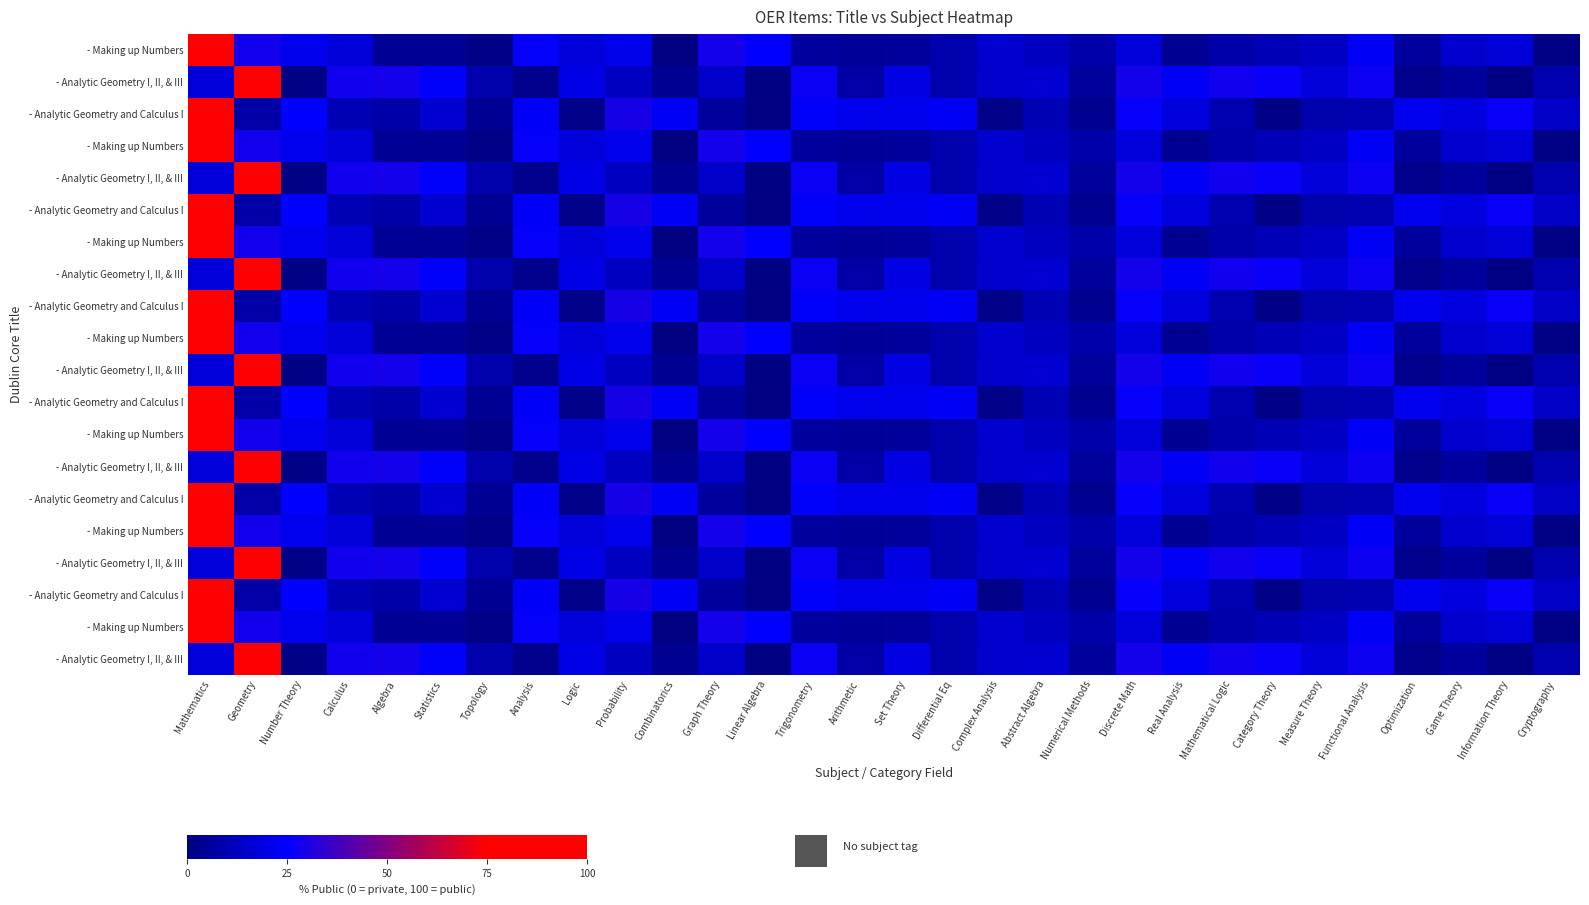

How many data points does each series have?

30